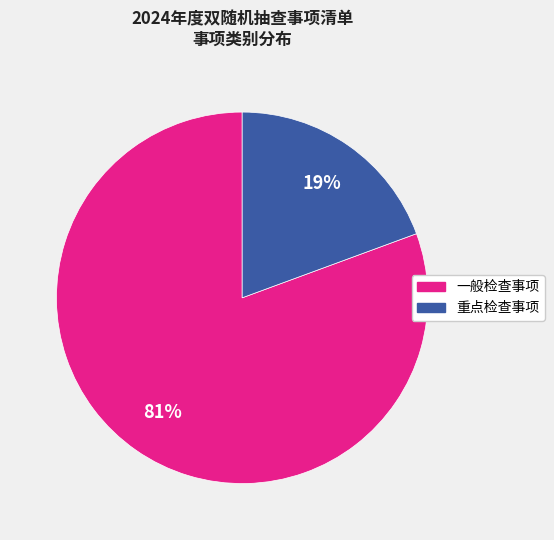

Which slice represents more than half of the pie?

一般检查事项